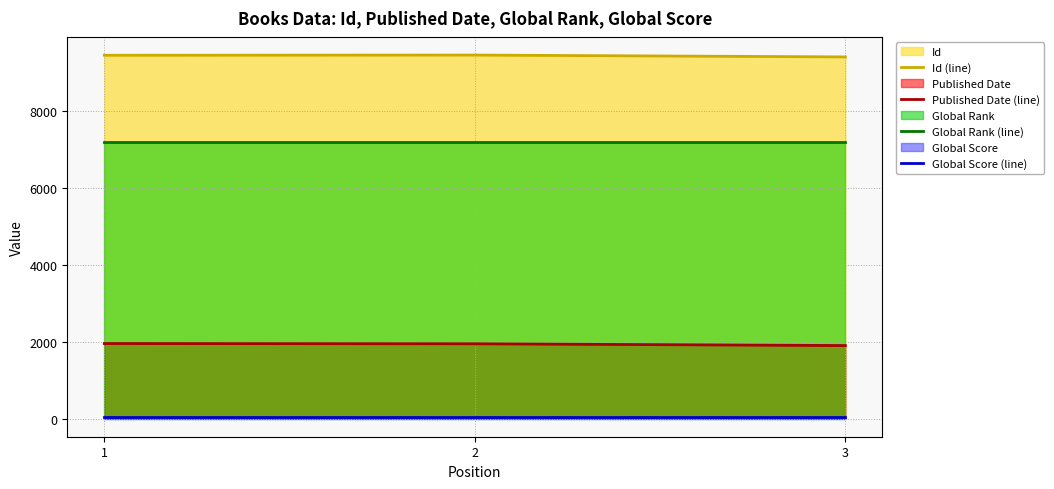

Which series has the largest total across all categories?

Id (line)